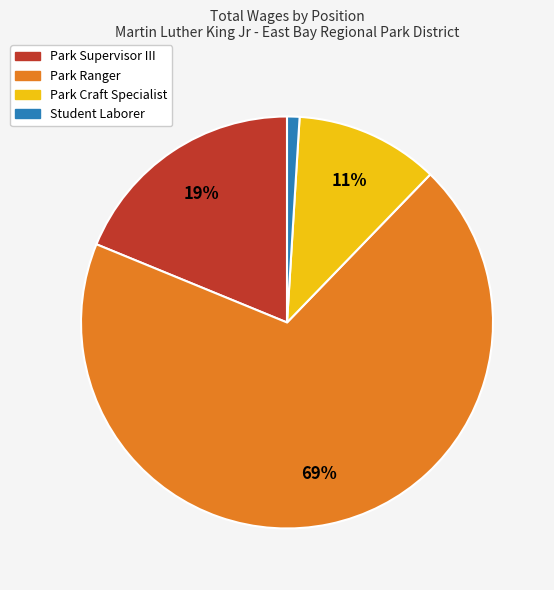

To the nearest percent, what is the average slice percentage?

25%